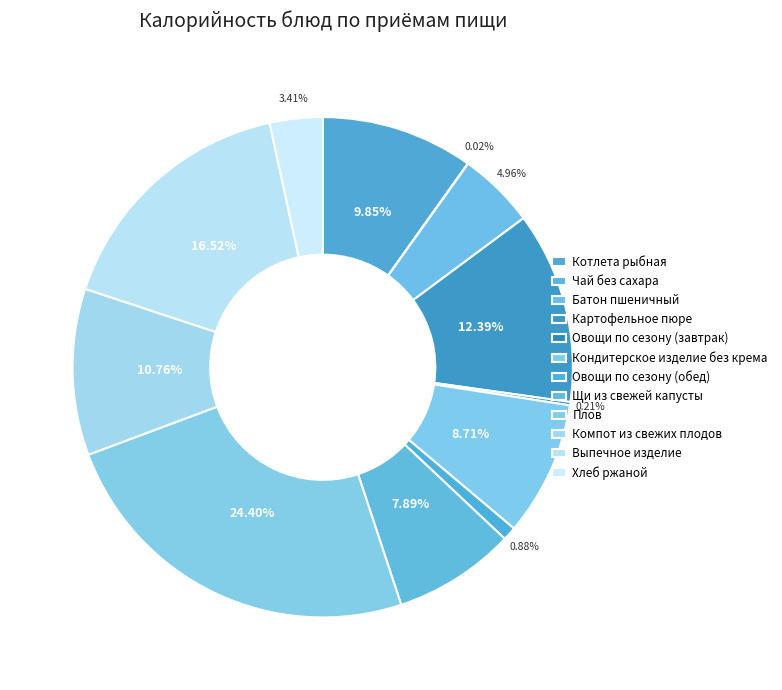

The Овощи по сезону (завтрак) slice represents 0% of the pie. True or false?

True